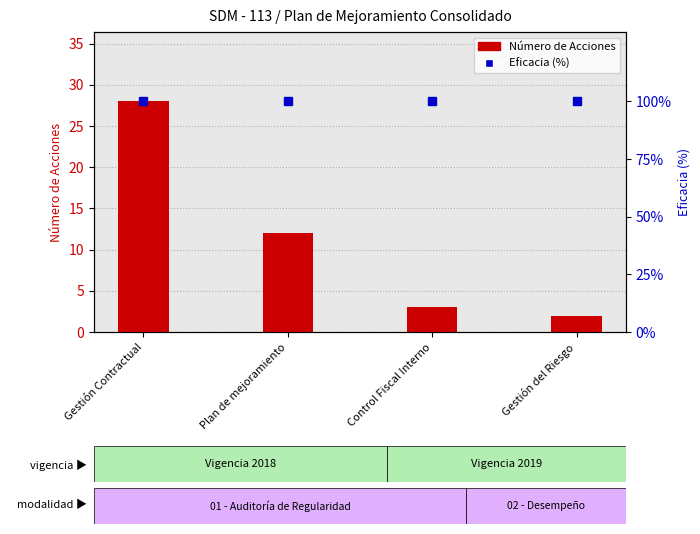

What is the minimum value shown in the chart?

2